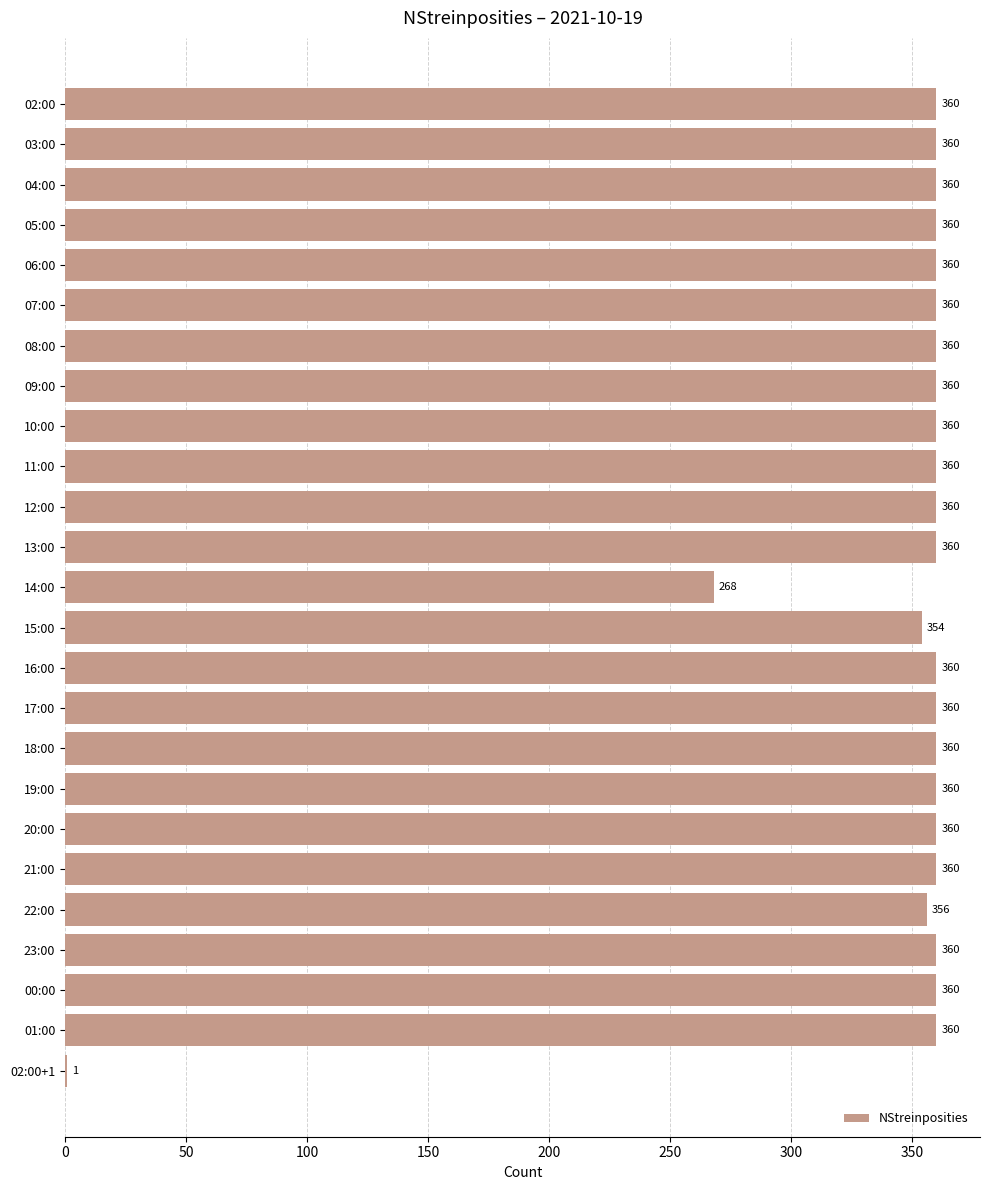

What value does the data have at 00:00, to the nearest 50?

350